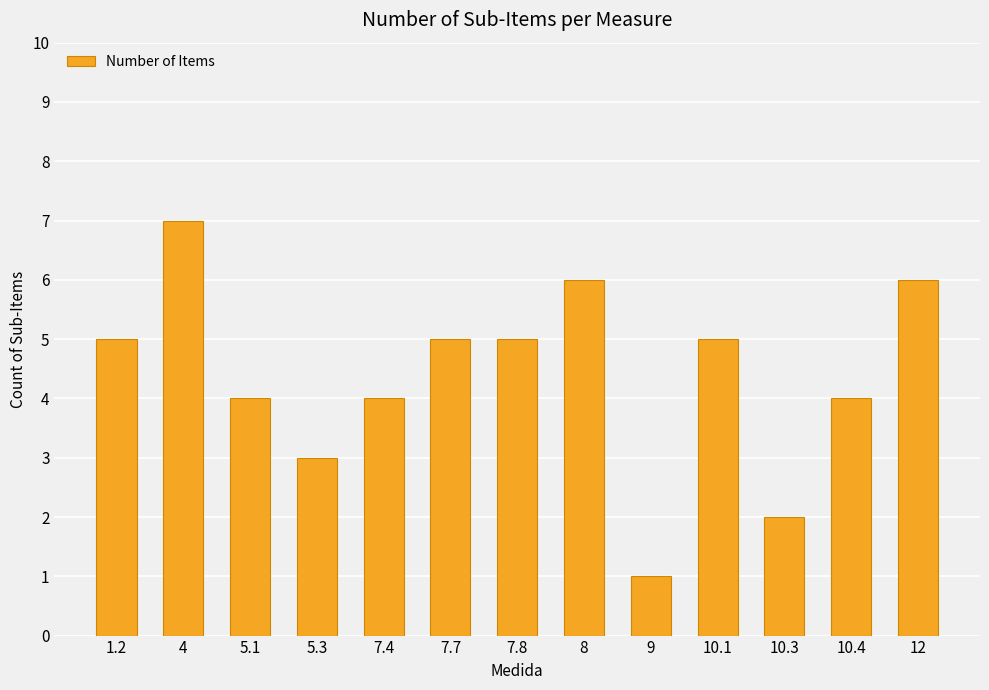

What value does the data have at 7.7?

5